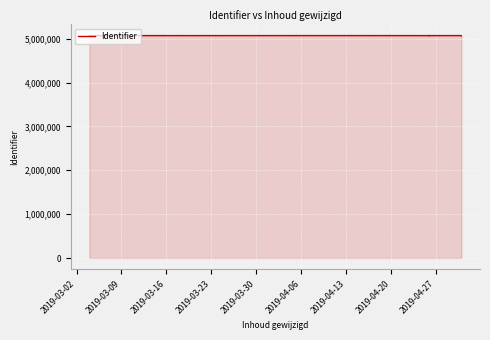

What is the value of the 10th point from the left?

5071773